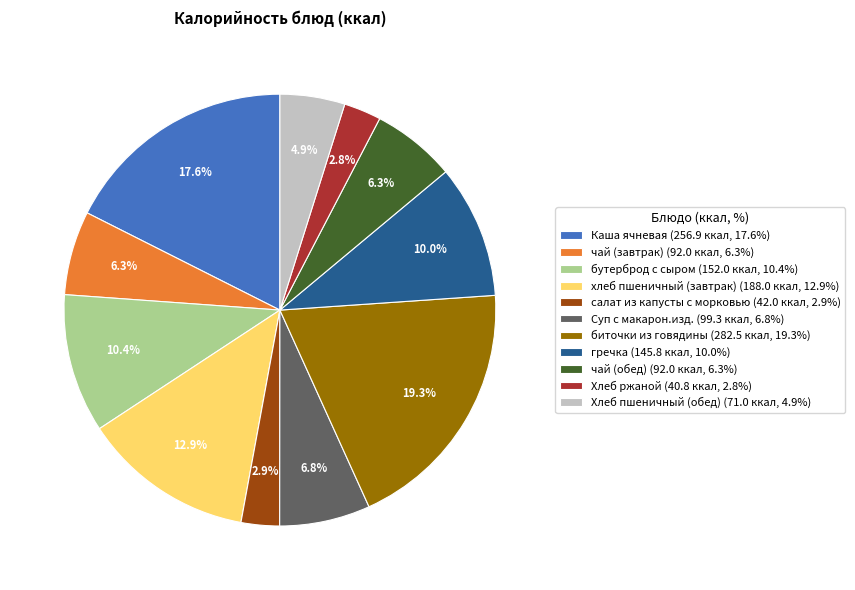

How much of the chart is everything except Хлеб пшеничный (обед) (71.0 ккал, 4.9%)?

95.1%